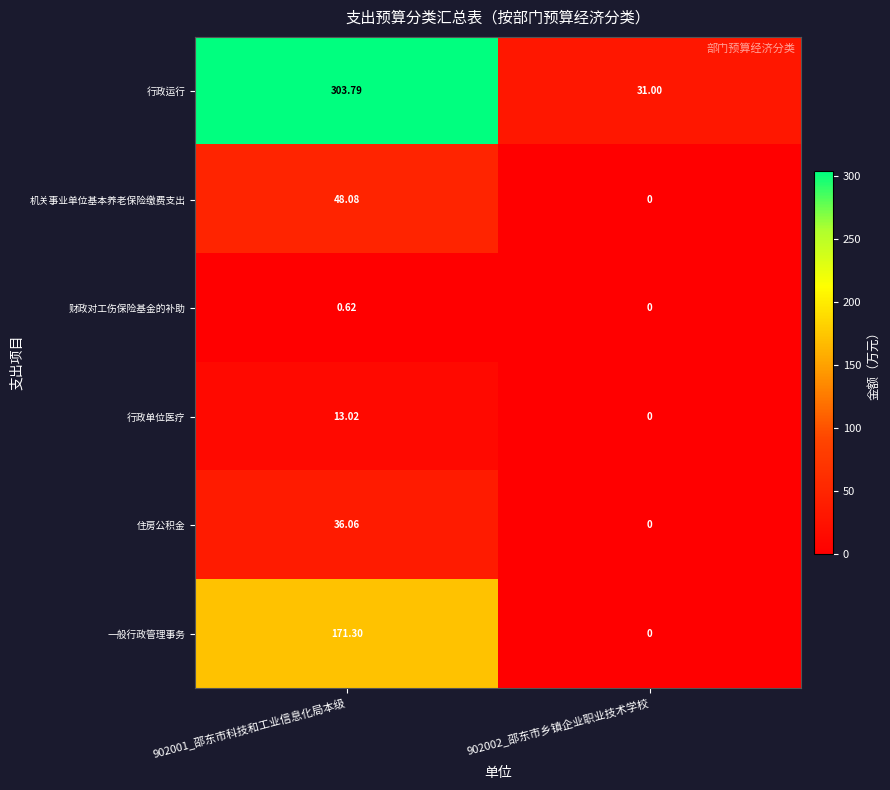

What is the total value across all series at 902002_邵东市乡镇企业职业技术学校?

31.0